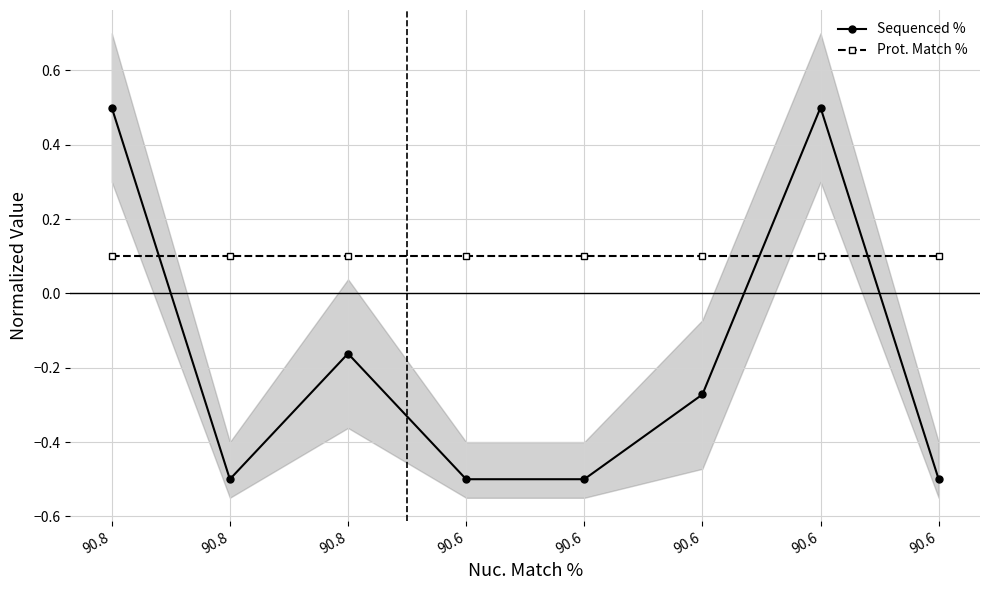

Rank the series by their average value, from lowest to highest.

Sequenced %, Prot. Match %